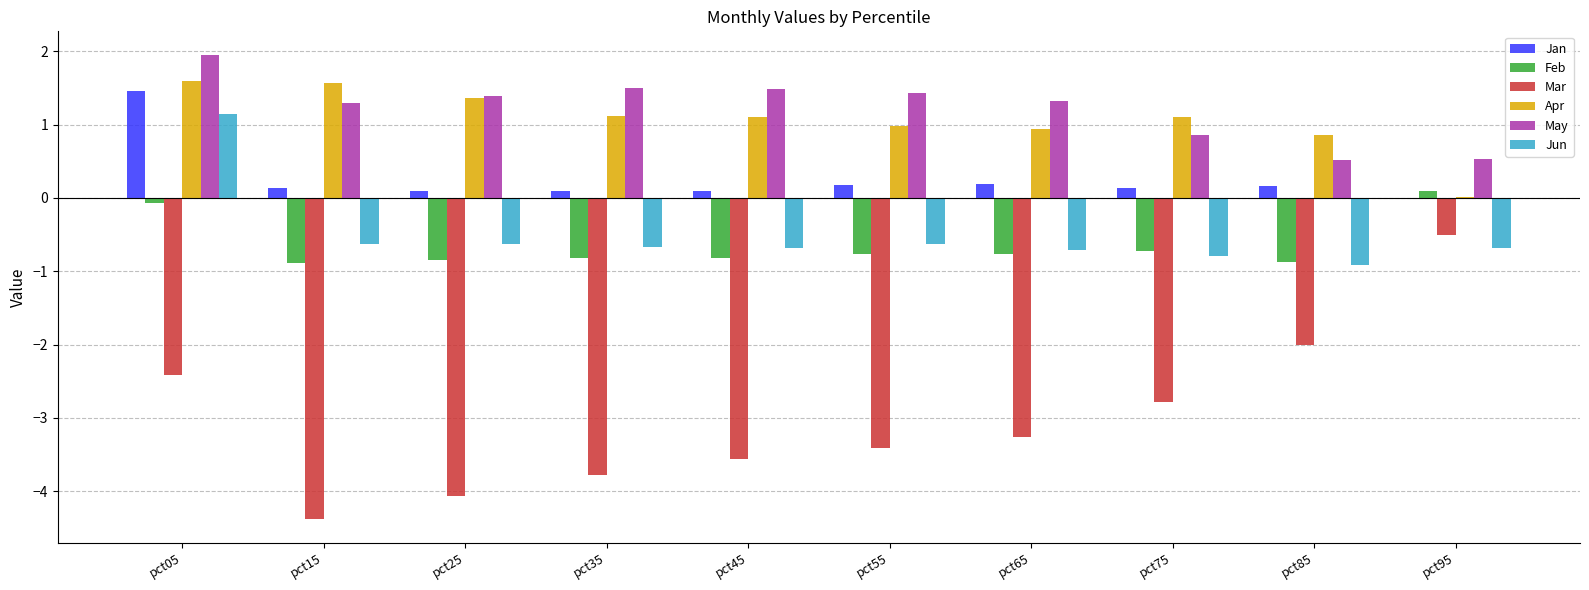

Is it true that Apr equals 1.0 at pct55?

True